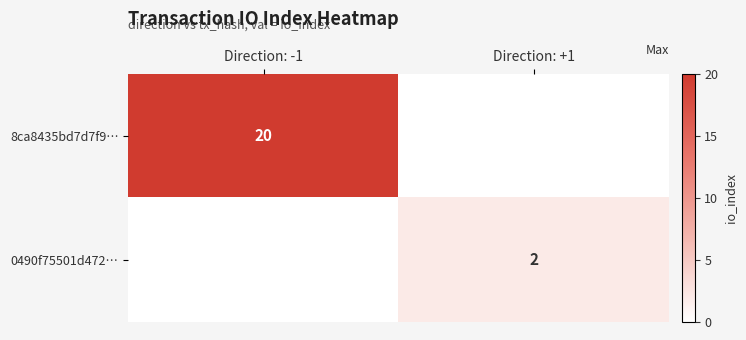

The 0490f75501d472… series shows 3 at Direction: +1. True or false?

False